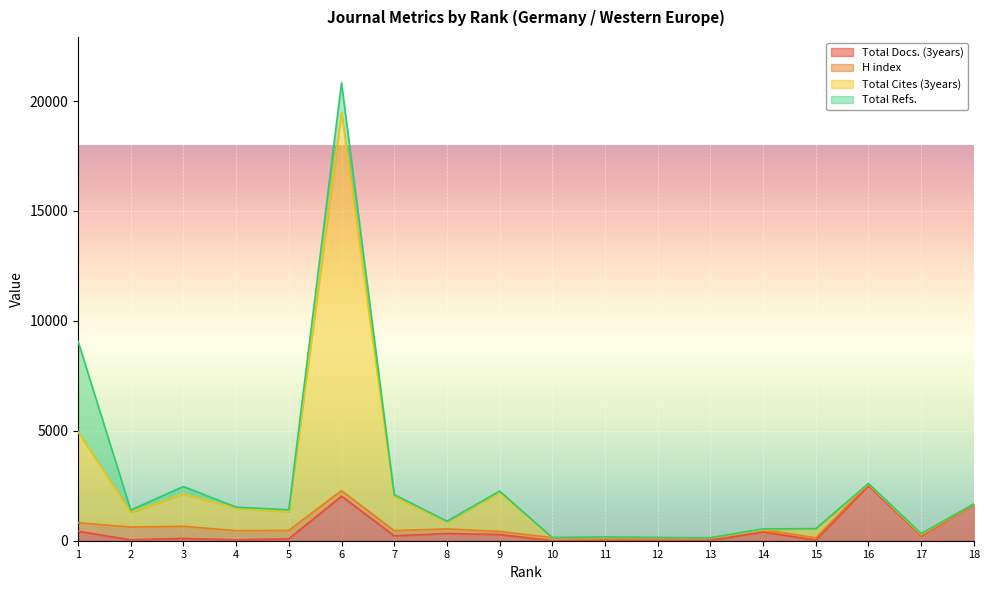

The value of Total Cites (3years) at 8 is 1407. True or false?

False